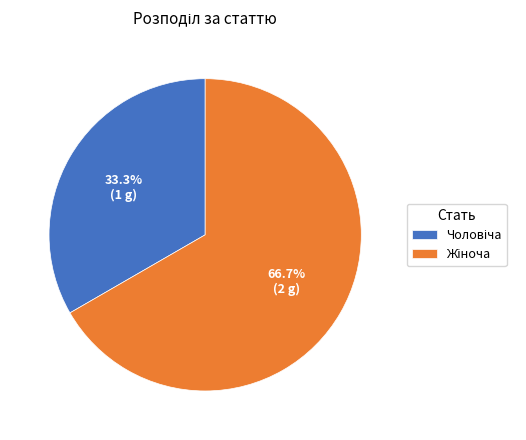

Is there a majority slice in this chart?

Yes